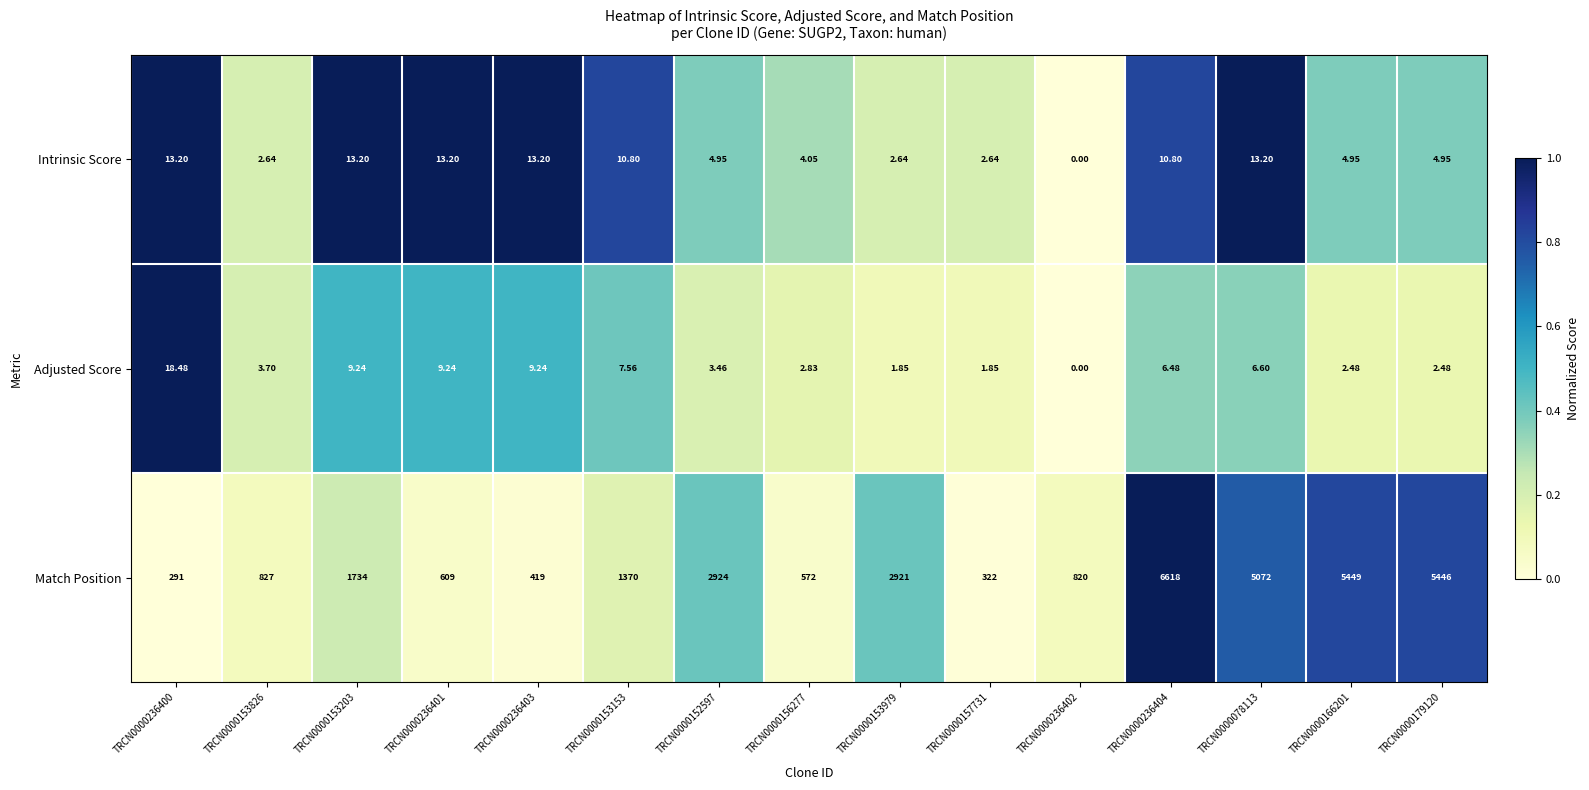

How many distinct data groups are displayed?

3